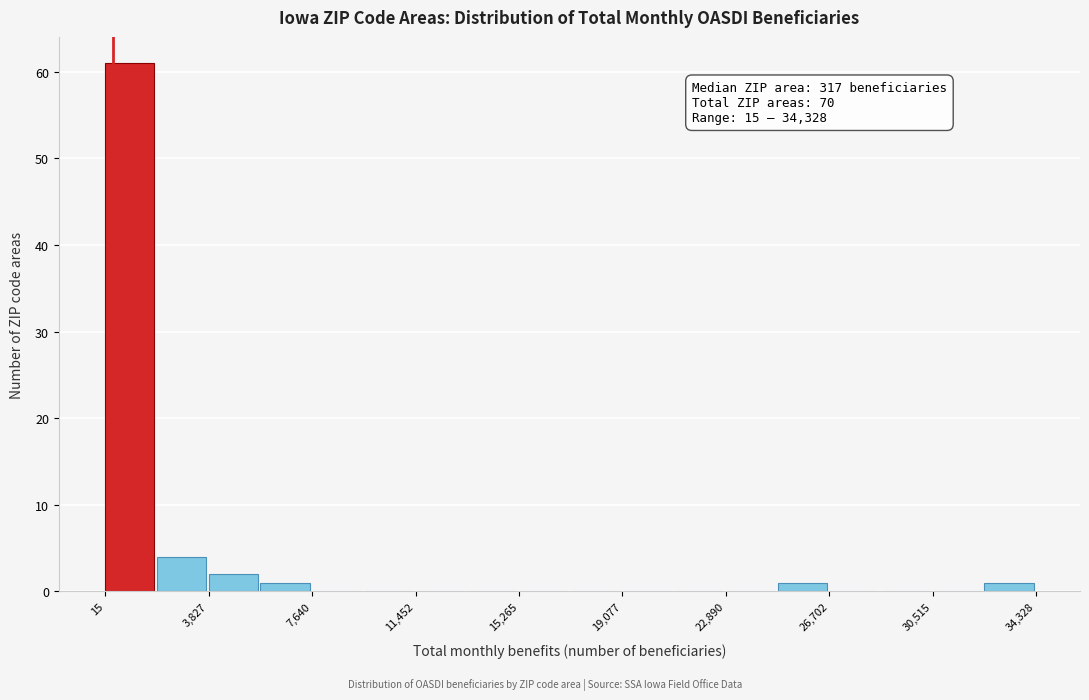

Read against the x-axis, roughly where is the centre of the tallest bar?

1000